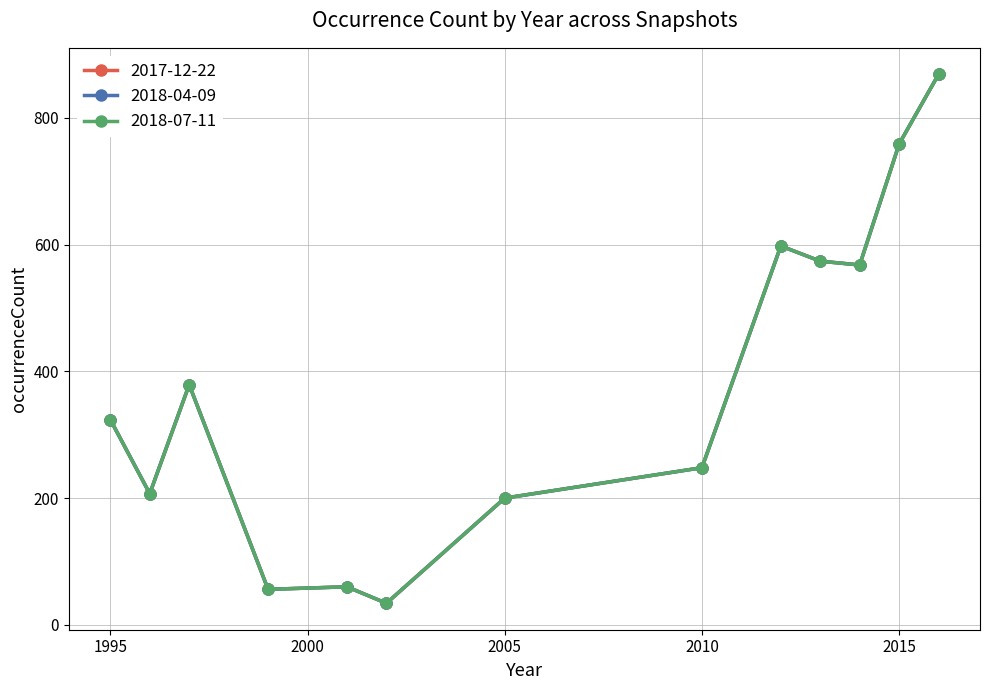

True or false: 2018-04-09 and 2017-12-22 intersect in this chart.

False